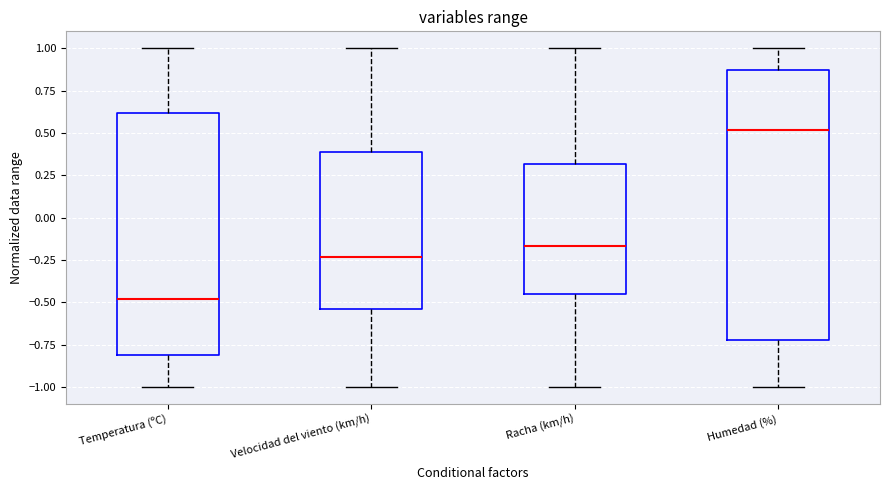

Where is the lower edge of the box for Racha (km/h) on the y-axis? The values are not printed on the chart, so give them approximately, as read against the axis.

-0.45